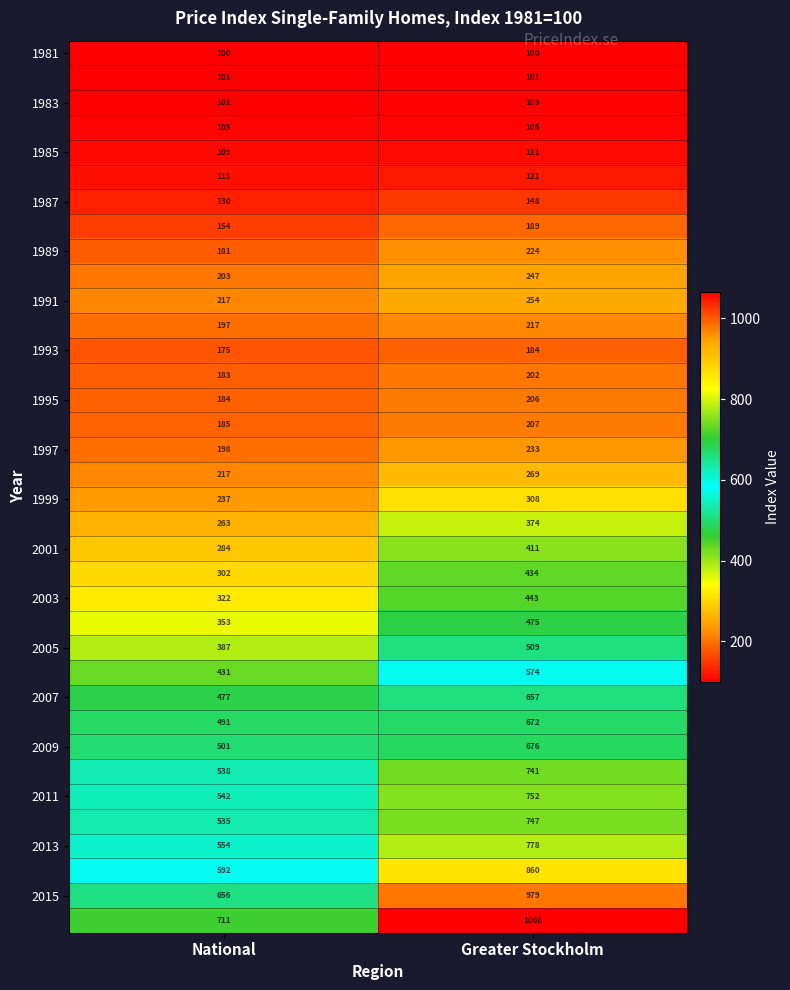

What is the spread (max minus min) of values at National?

611